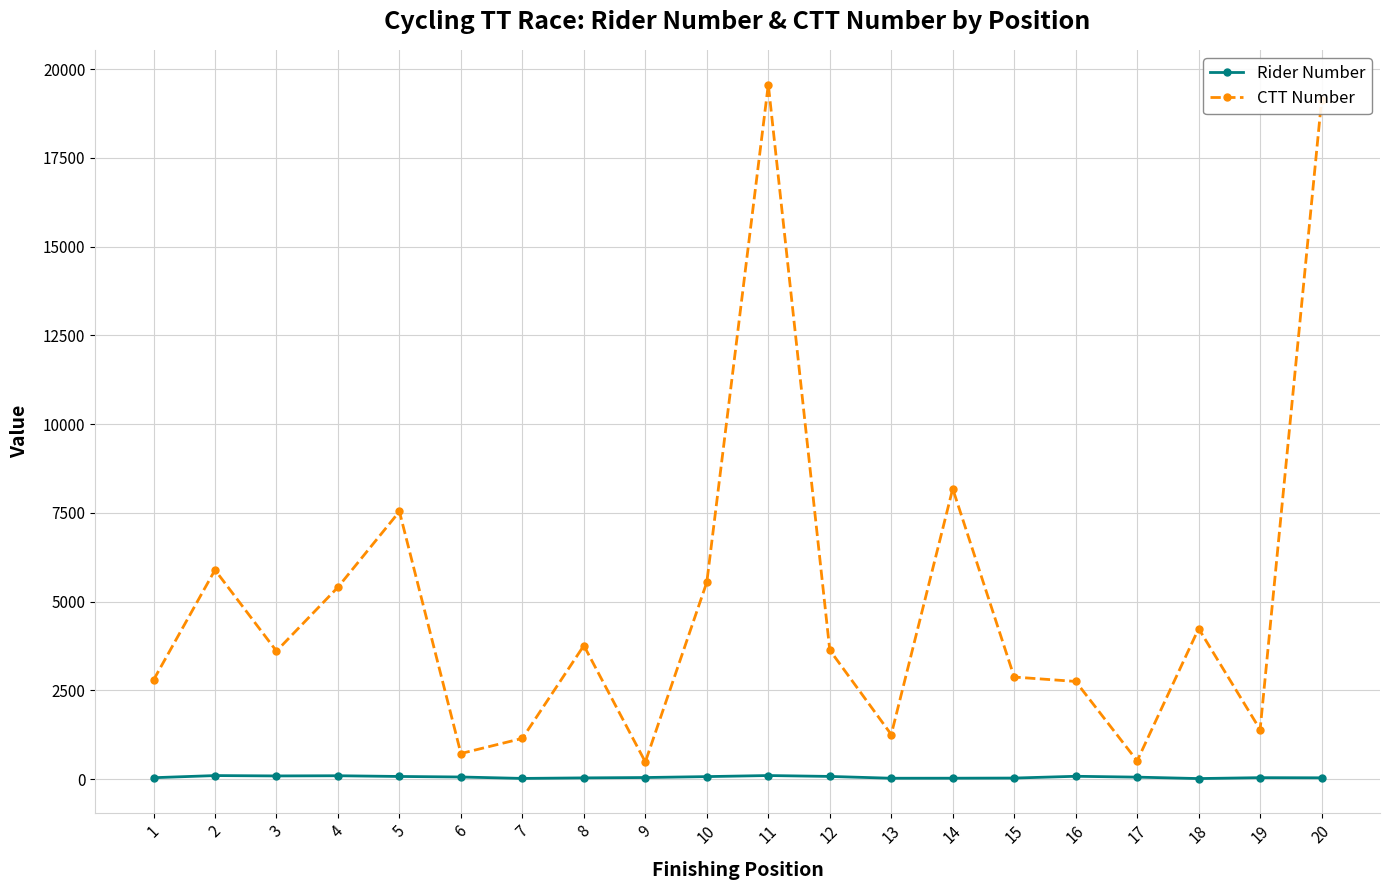

Rank the series by their maximum value, from lowest to highest.

Rider Number, CTT Number